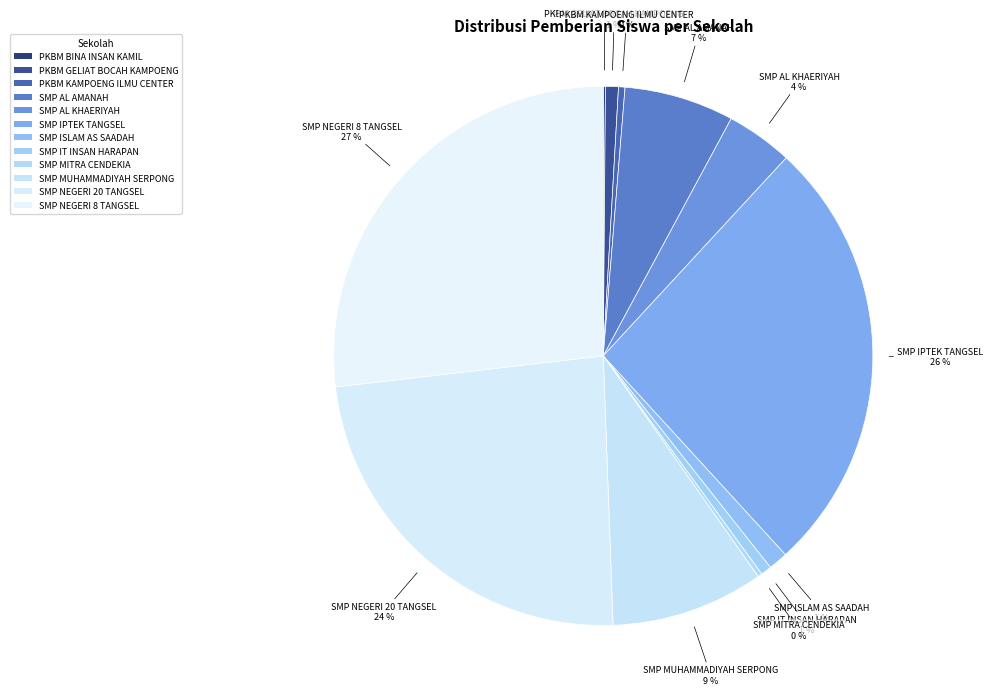

The SMP MITRA CENDEKIA slice represents 0% of the pie. True or false?

True